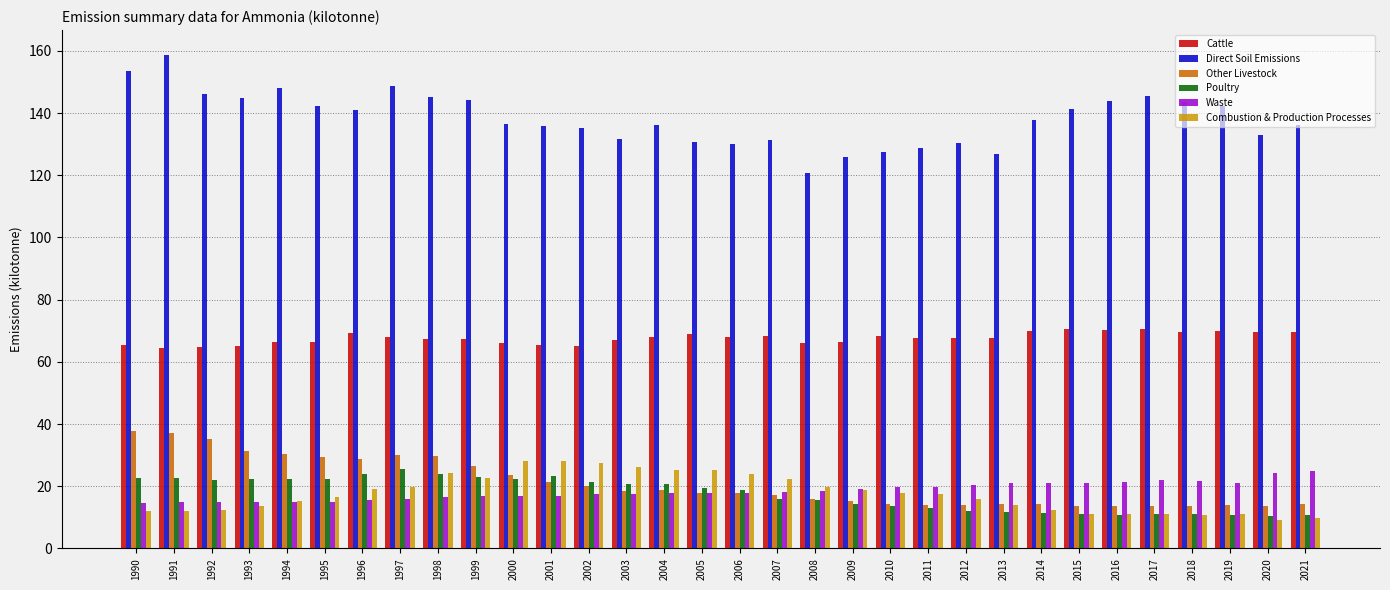

Is it true that Direct Soil Emissions equals 75.1 at 1998?

False